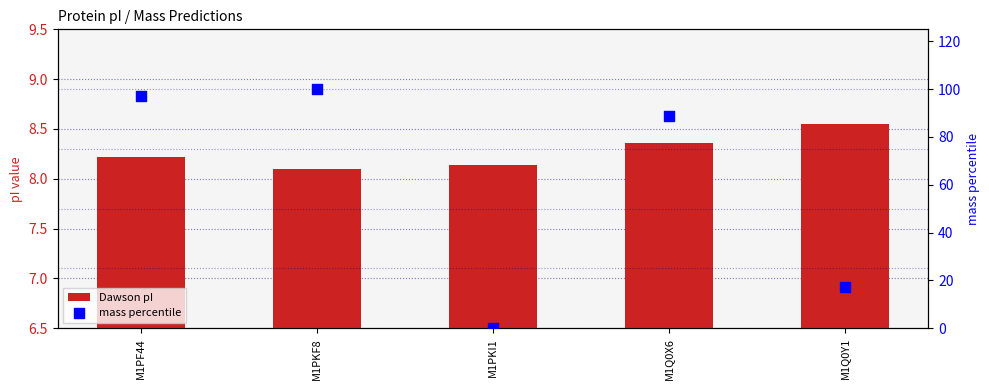

At which category is the sum across all series the highest?

M1PKF8